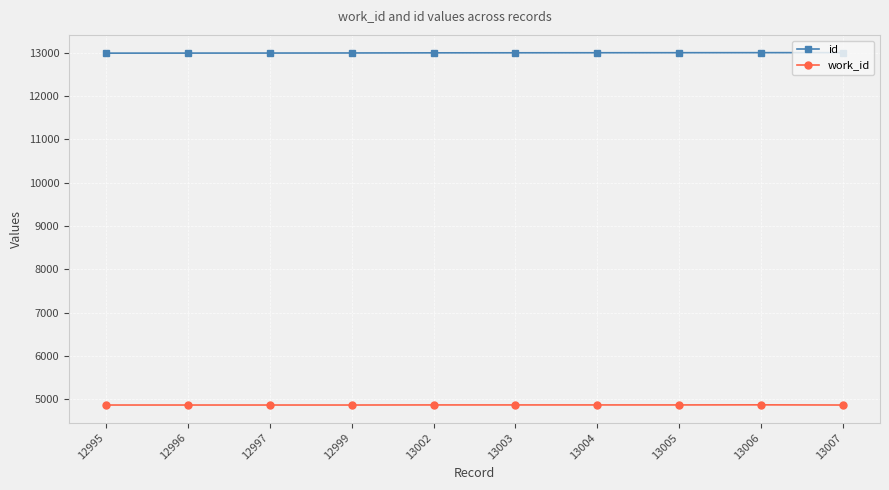

List the series in order of their peak value, highest first.

id, work_id